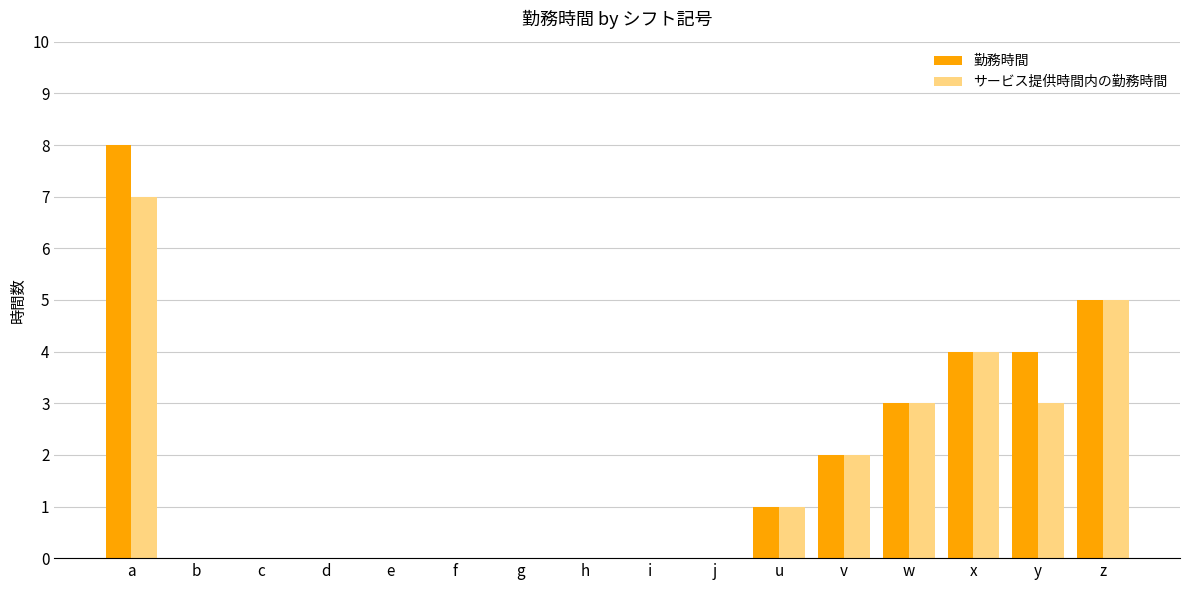

True or false: 勤務時間 has a value of 0 at i.

True